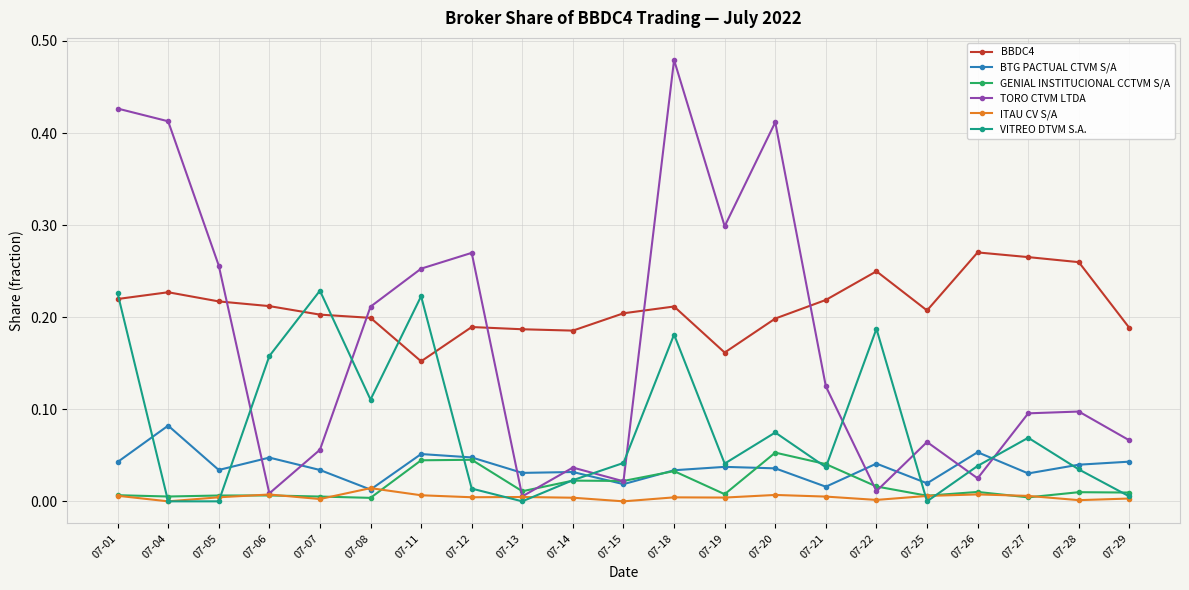

True or false: BTG PACTUAL CTVM S/A has a value of 0.0 at 07-28.

True